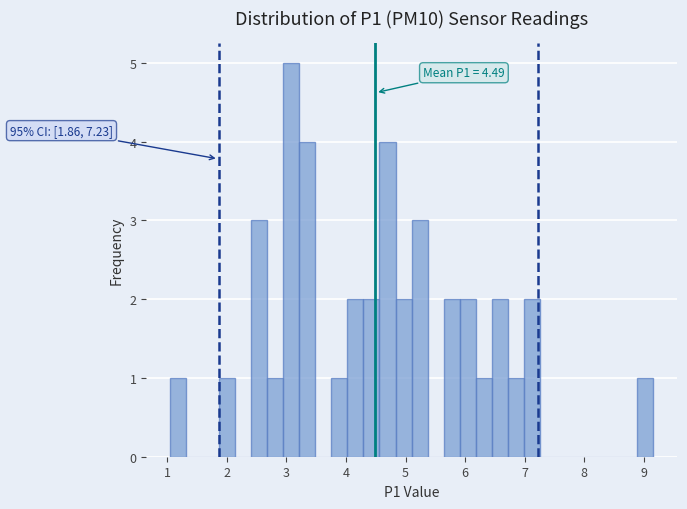

Around what value on the x-axis is the tallest bar? Give the approximate position of its centre, as read against the axis.

3.1